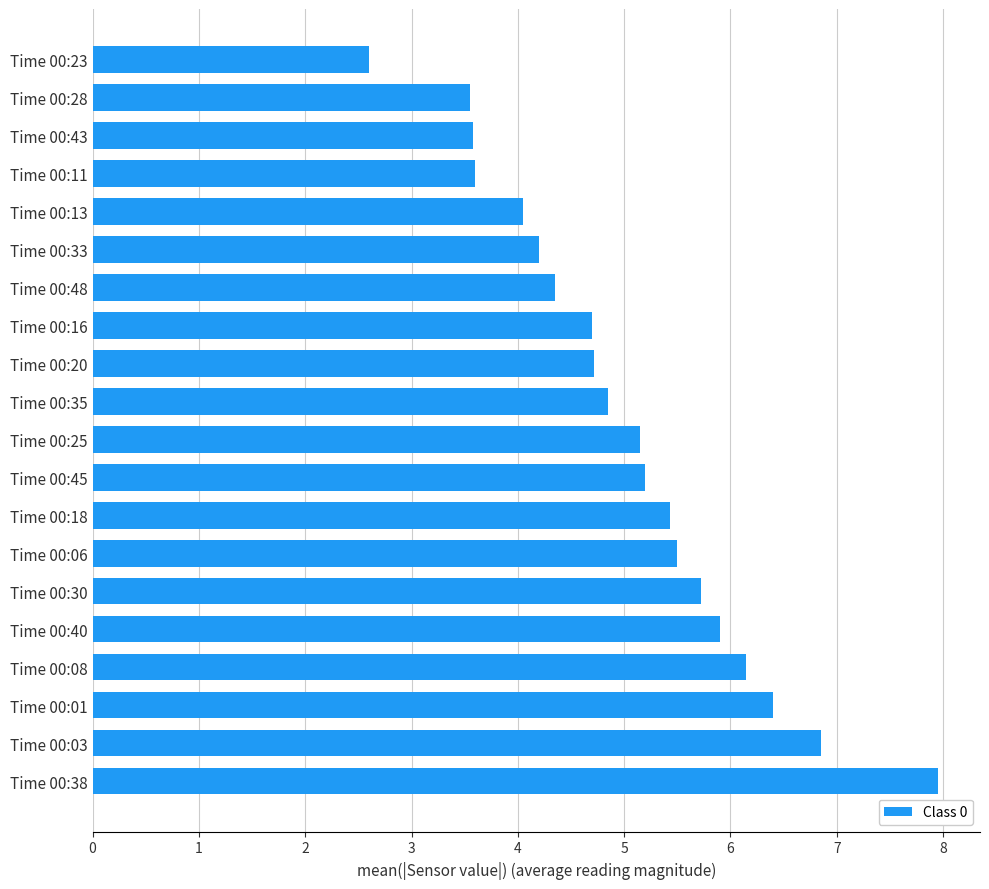

Read the value at Time 00:30.

5.7